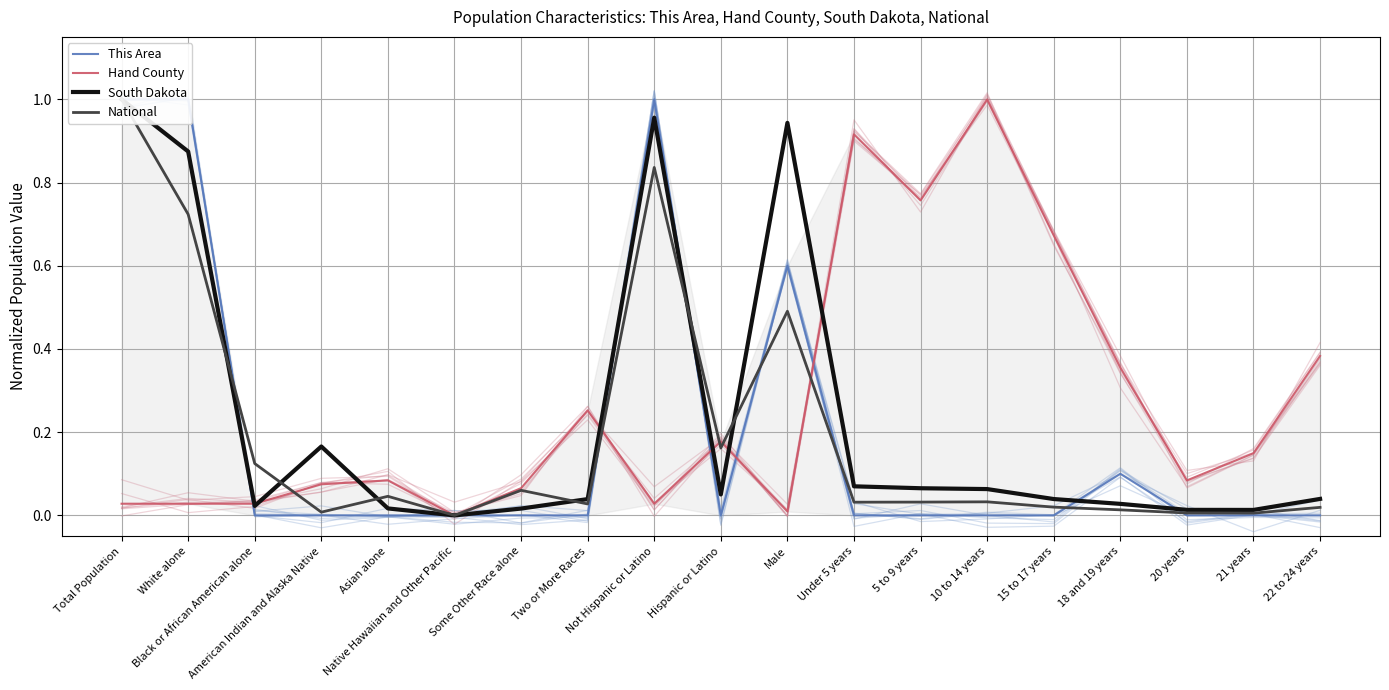

What is the maximum value for This Area?

1.0